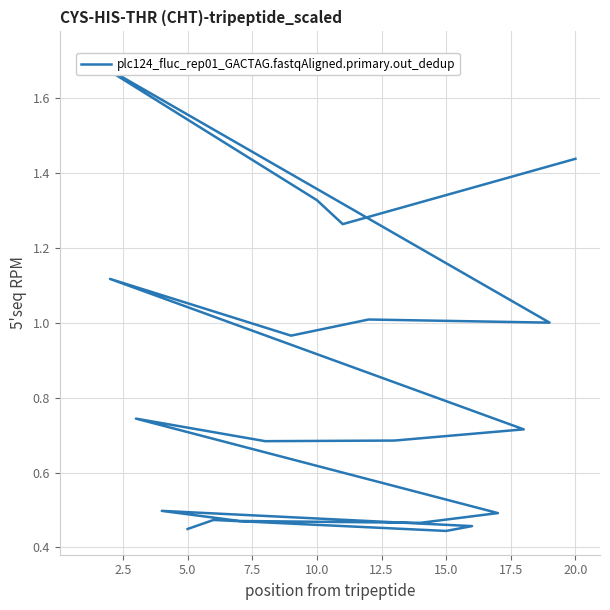

How many interior local valleys (lower than both neighbors) does the data have?

6